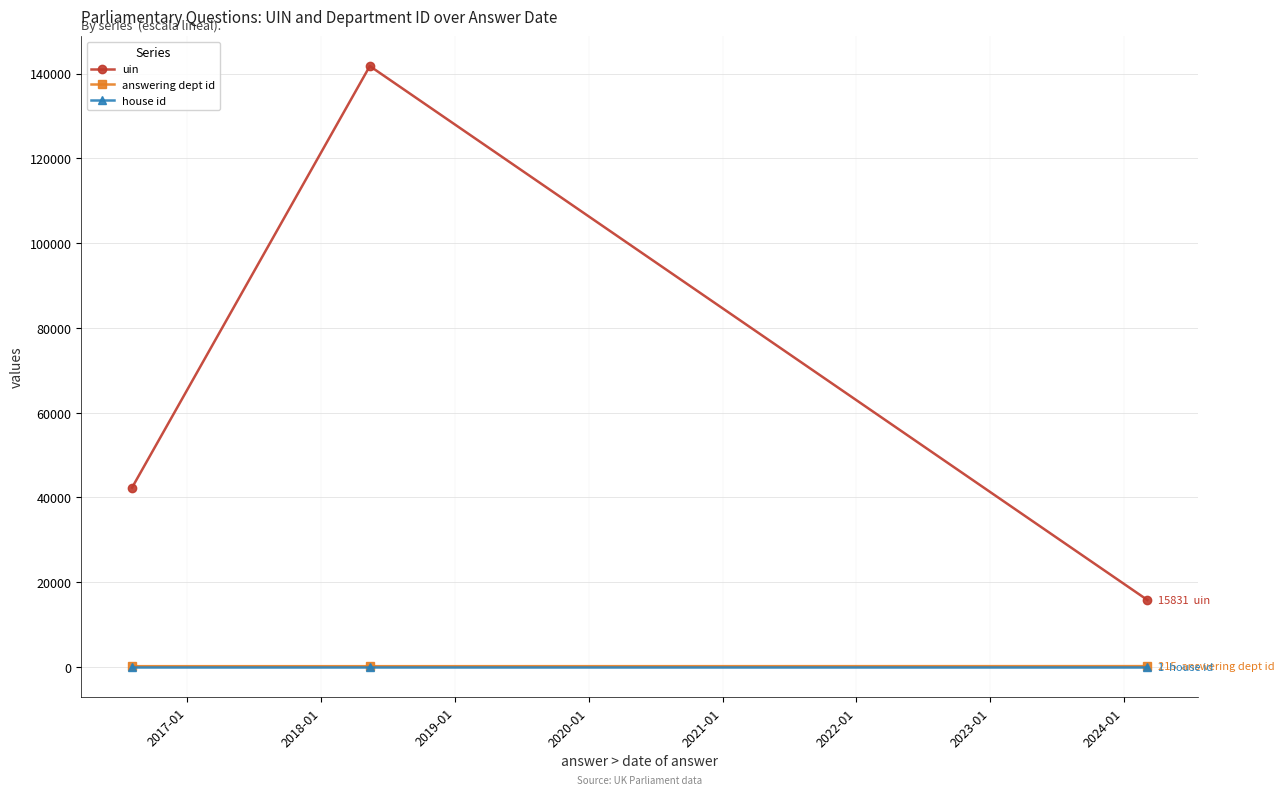

How many lines are shown in the chart?

3